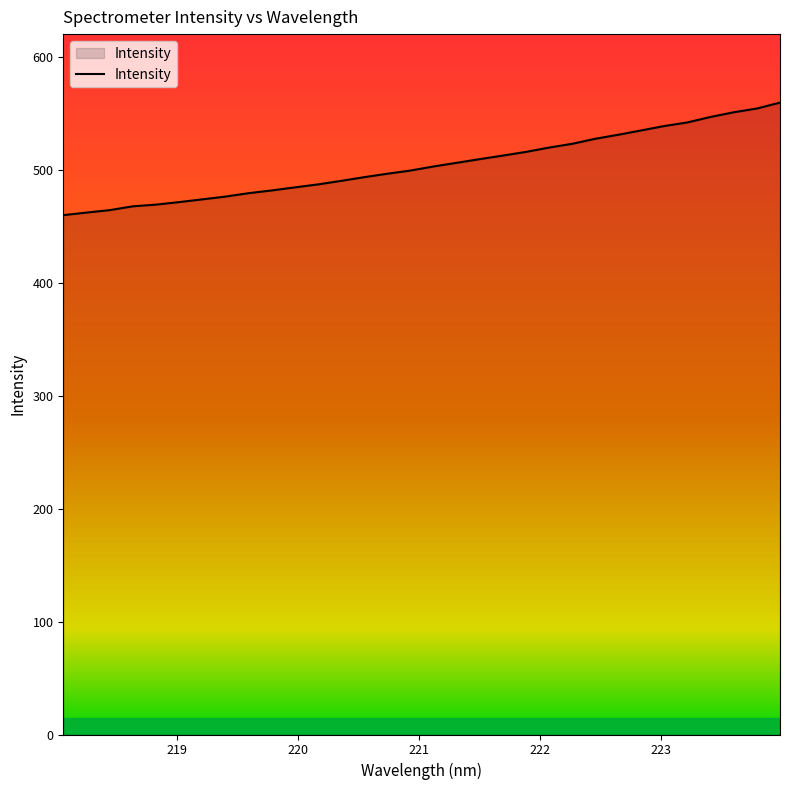

What is the greatest value displayed?

559.3